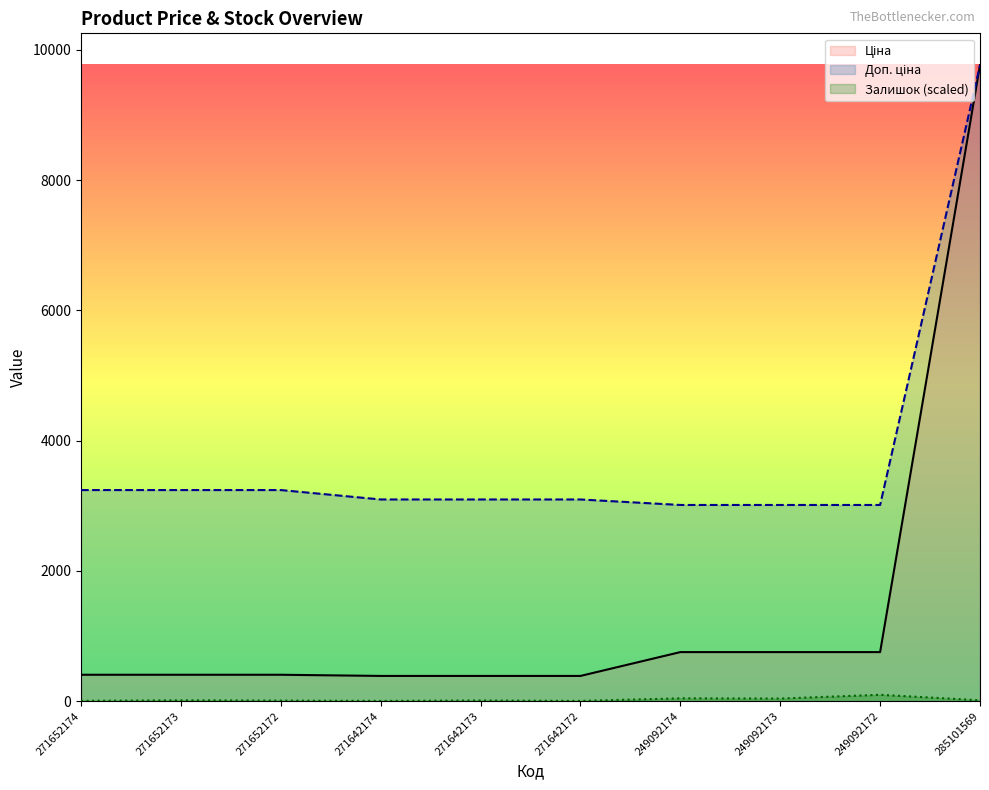

How many interior local peaks does the Залишок (scaled) series have?

4